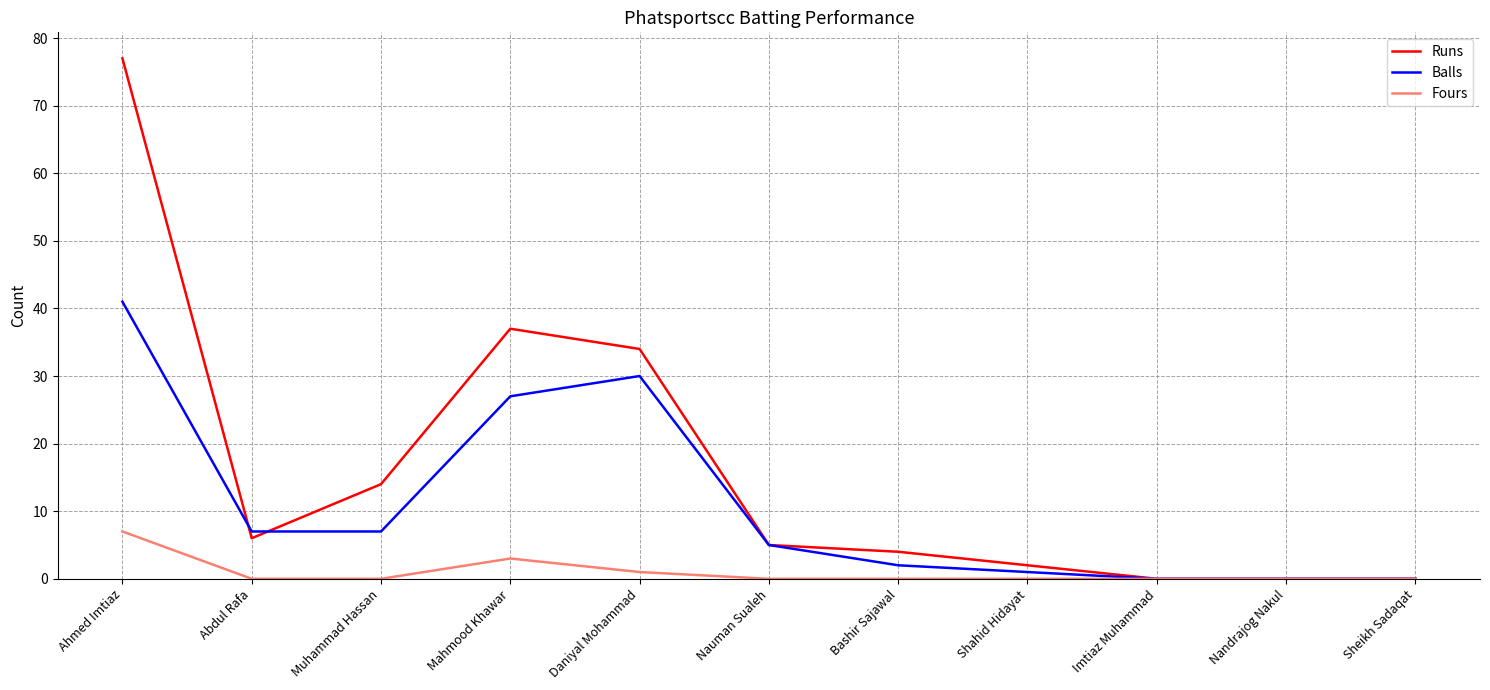

What position from the left is Bashir Sajawal?

7